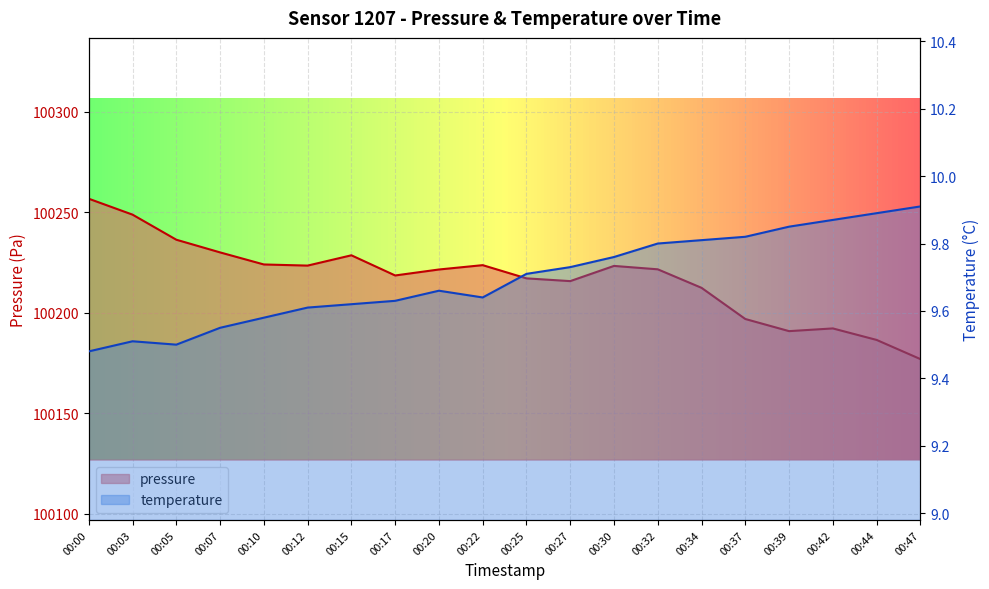

List the series in order of their peak value, lowest first.

temperature, pressure